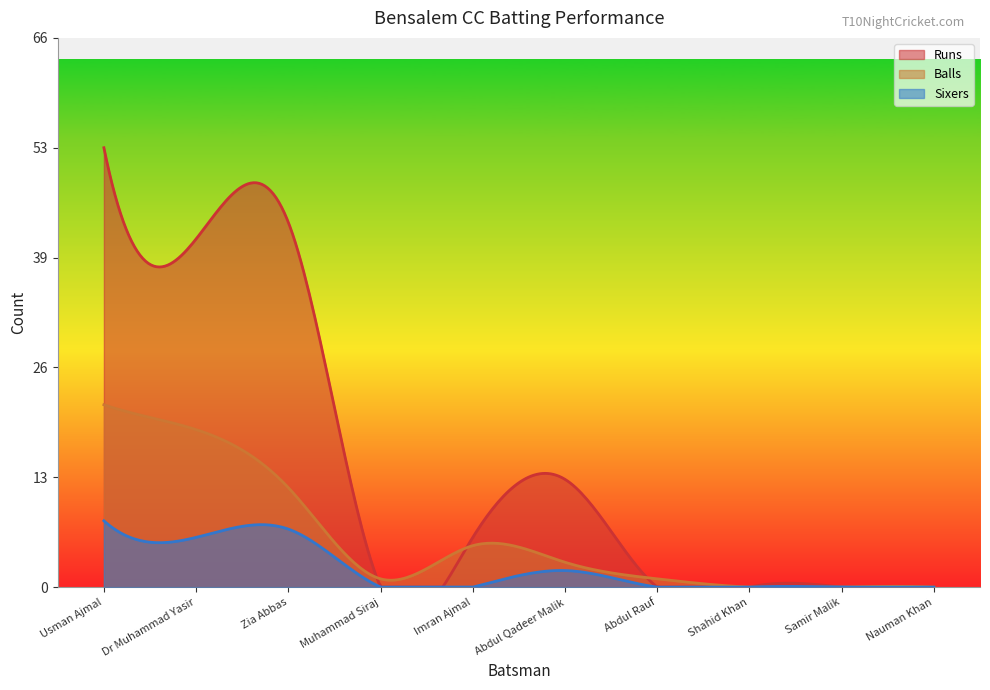

What is the difference between the Runs values at Abdul Qadeer Malik and Zia Abbas?

31